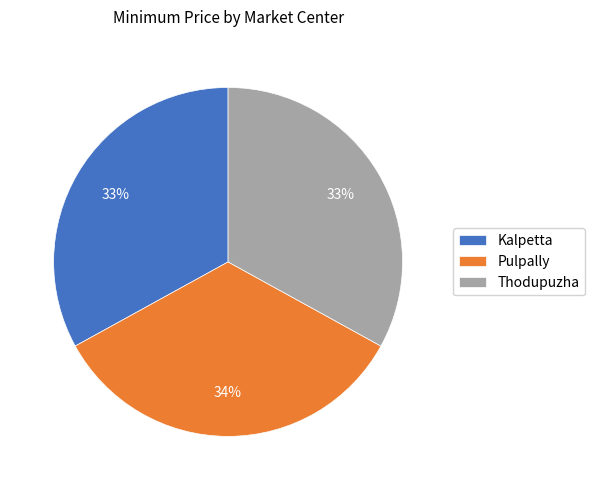

What is the largest slice in the pie chart?

Pulpally